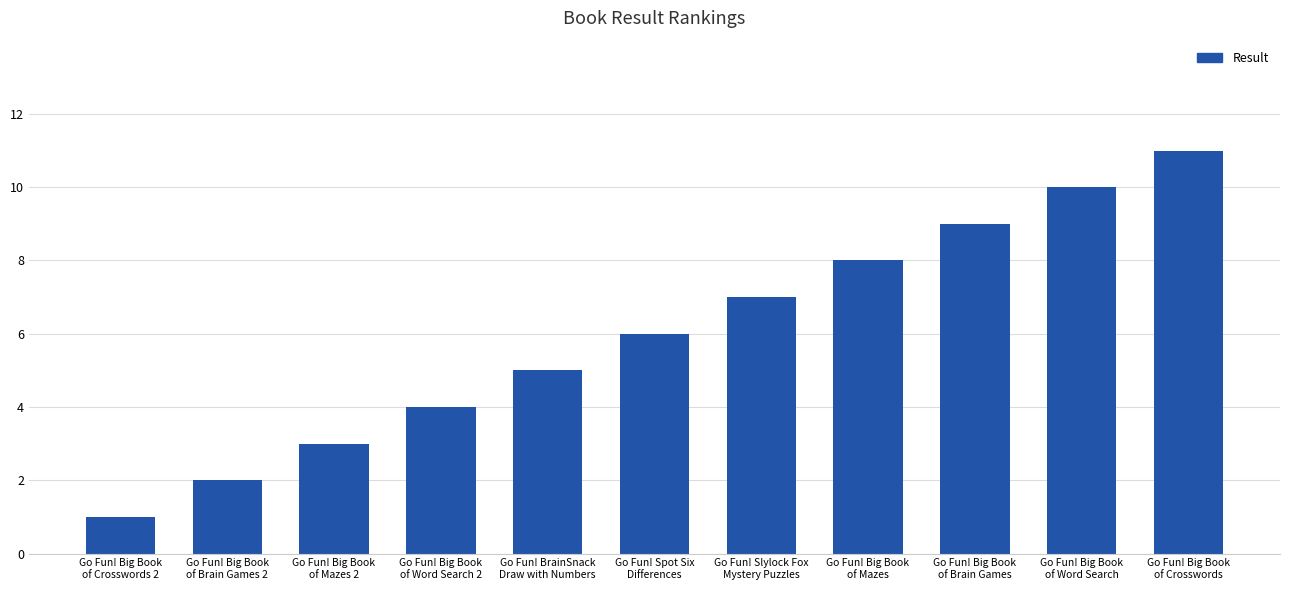

Does the chart contain stacked bars?

No